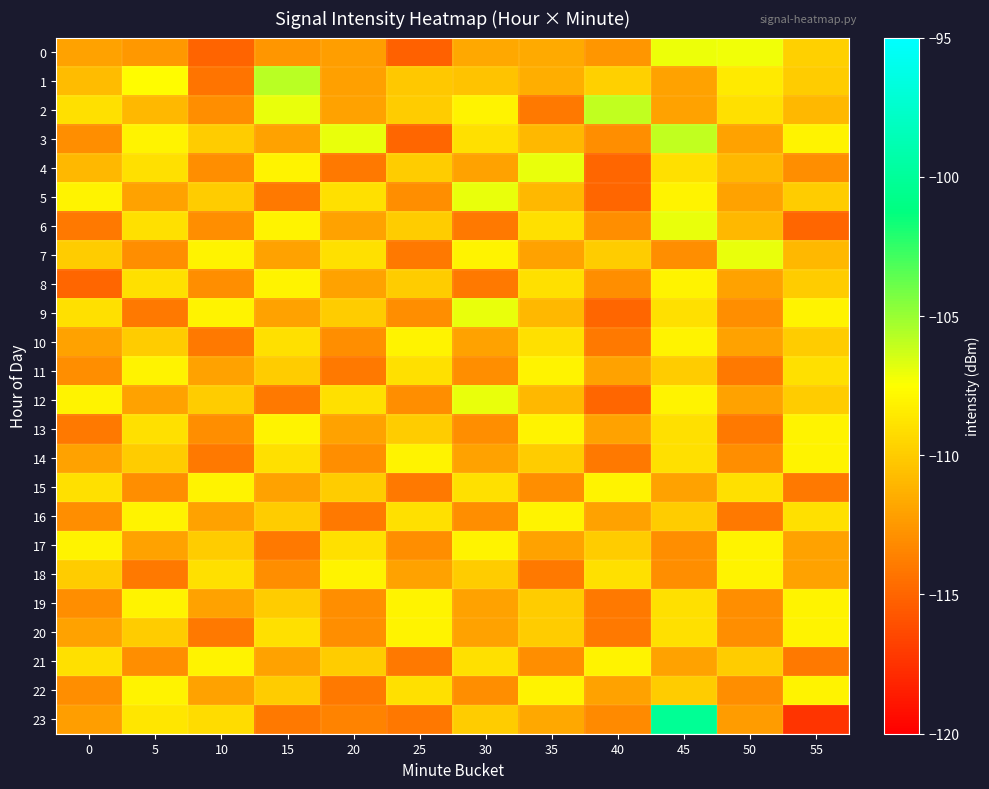

Rank the series at 5 from lowest to highest value.

9, 18, 7, 15, 21, 0, 5, 12, 17, 2, 10, 14, 20, 4, 6, 8, 13, 23, 3, 11, 16, 19, 22, 1